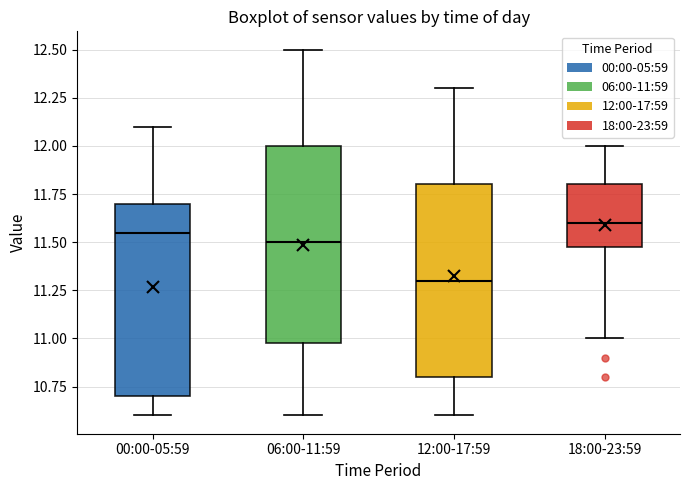

Where does the upper whisker of the box for 06:00-11:59 end on the y-axis? The values are not printed on the chart, so give them approximately, as read against the axis.

12.50